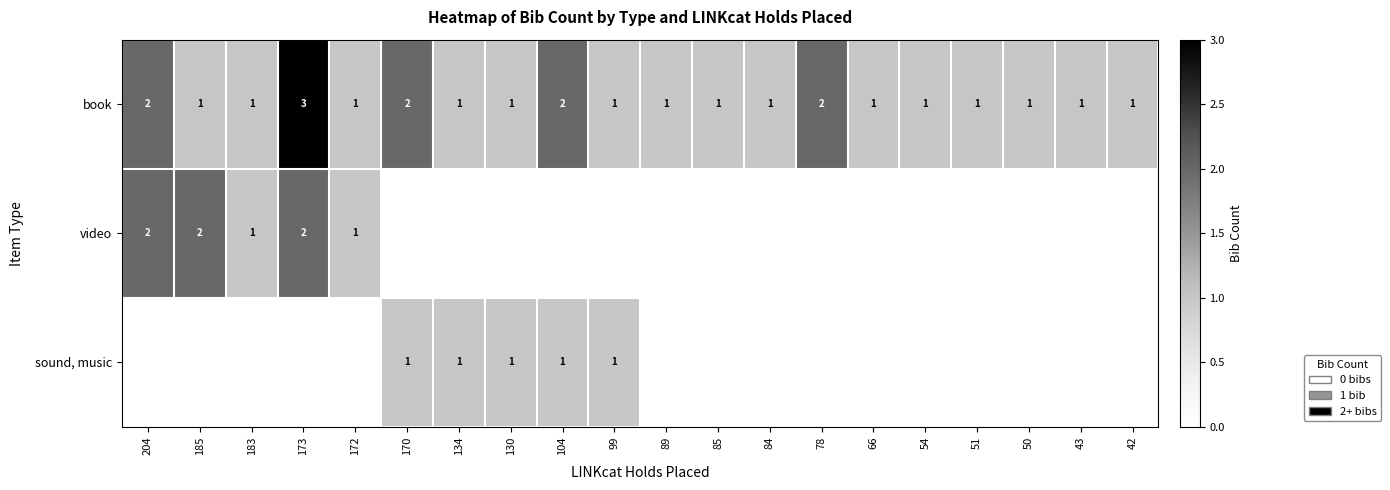

At which label does book reach its peak?

173